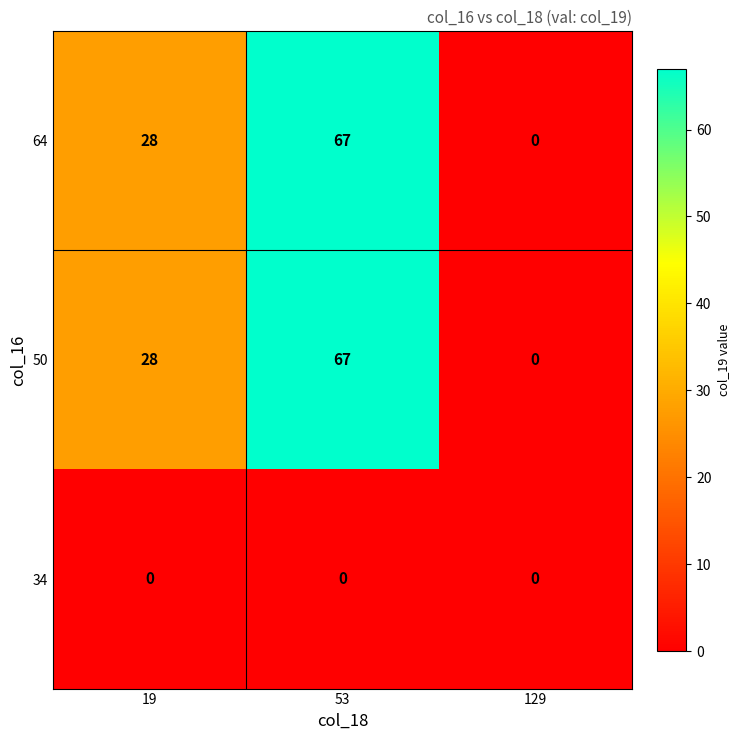

Reading left to right, transcribe all the data shown in this chart.

64: 19=28	53=67	129=0
50: 19=28	53=67	129=0
34: 19=0	53=0	129=0